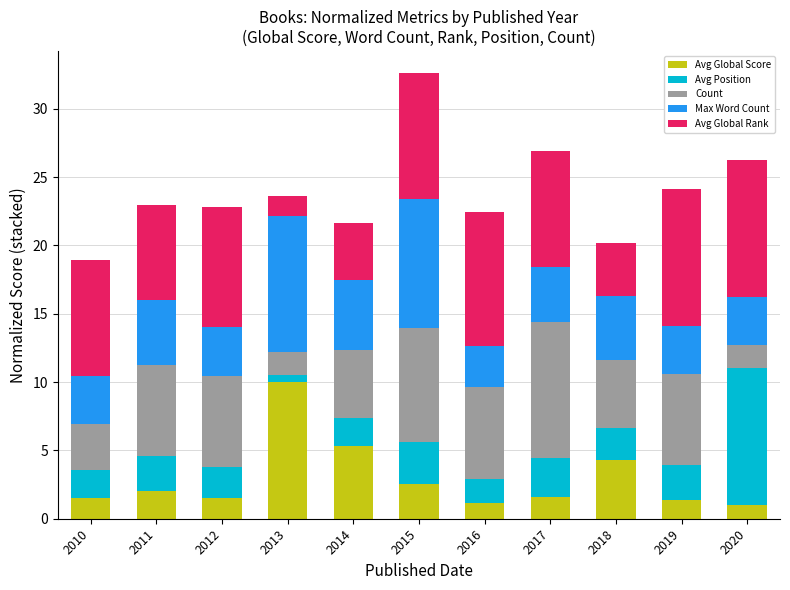

What is the difference between the second highest and second lowest values in the Avg Global Score series?

4.2